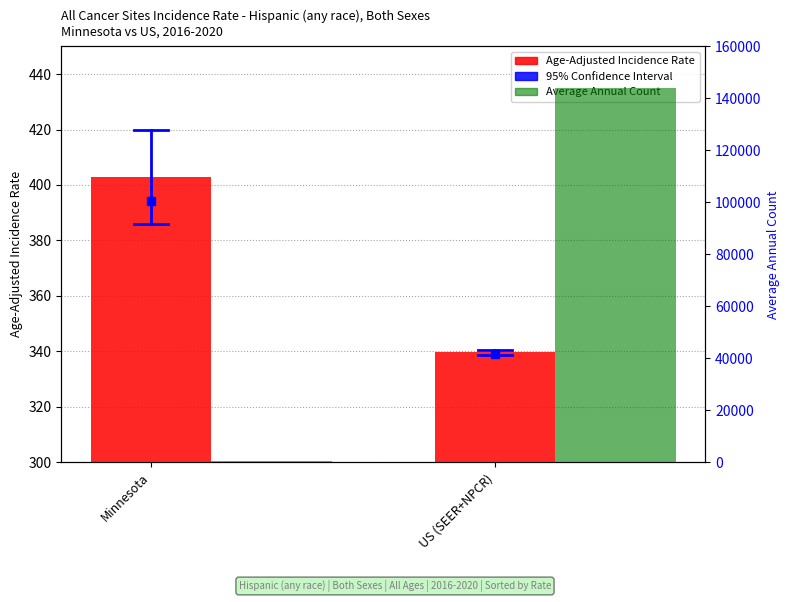

Is the value of Average Annual Count at Minnesota greater than the value of Age-Adjusted Incidence Rate at Minnesota?

Yes